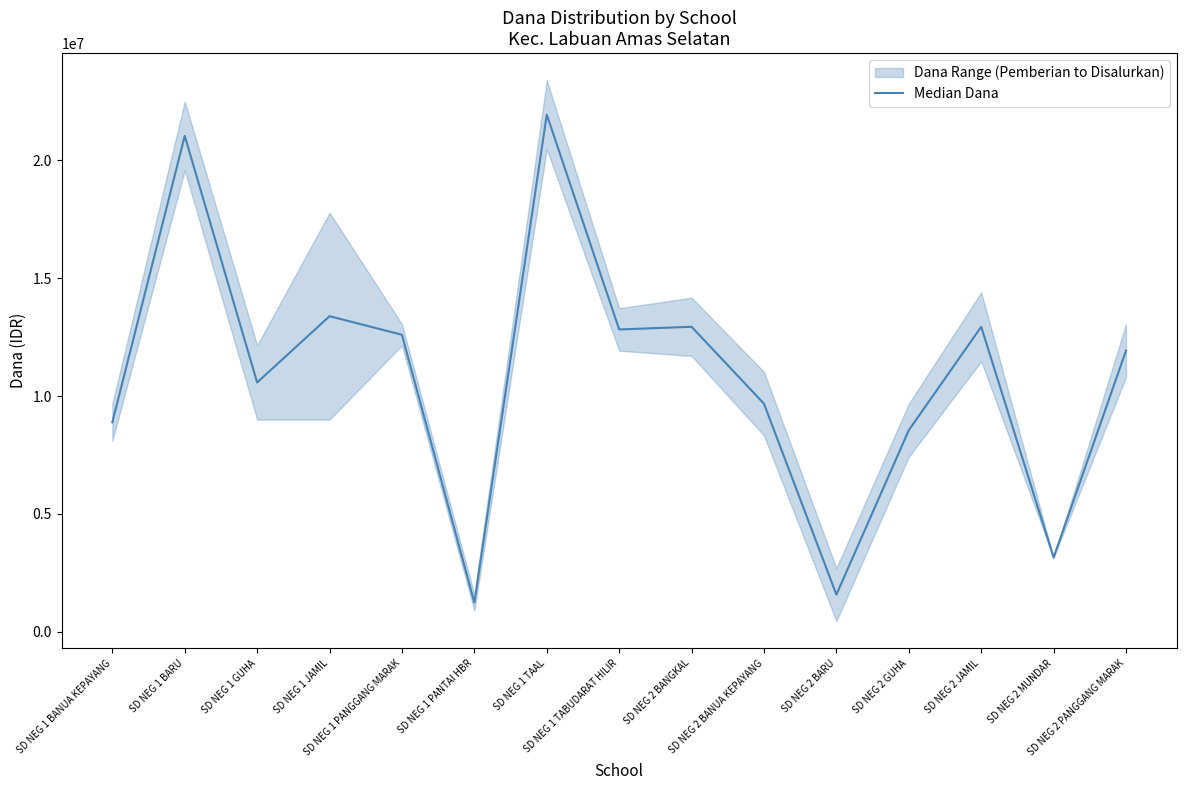

How many interior local peaks (higher than both neighbors) does the data have?

5